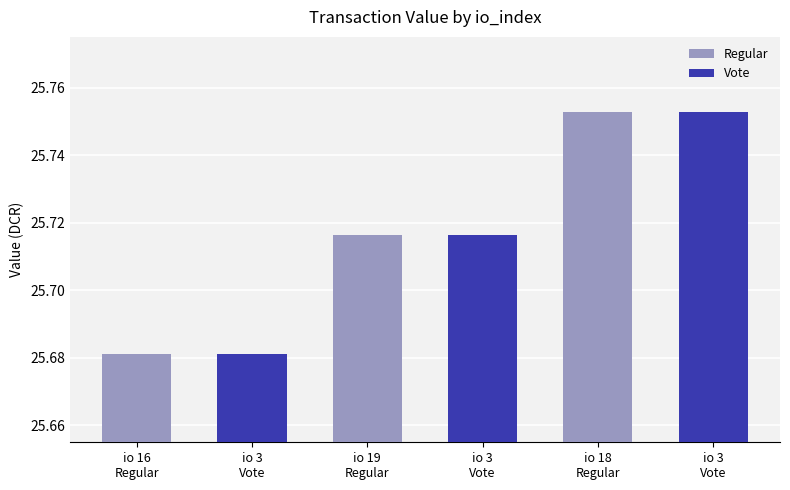

What are all the series names shown in the legend?

Regular, Vote